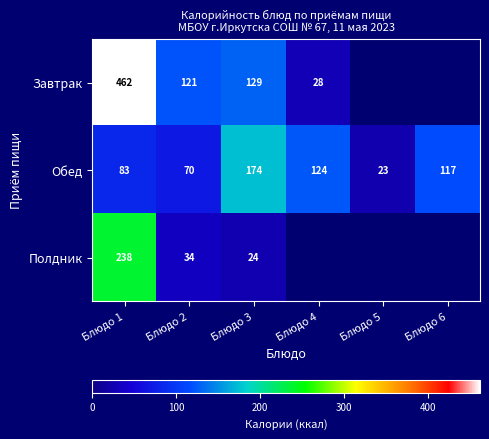

Rank the series at Блюдо 2 from lowest to highest value.

Полдник, Обед, Завтрак